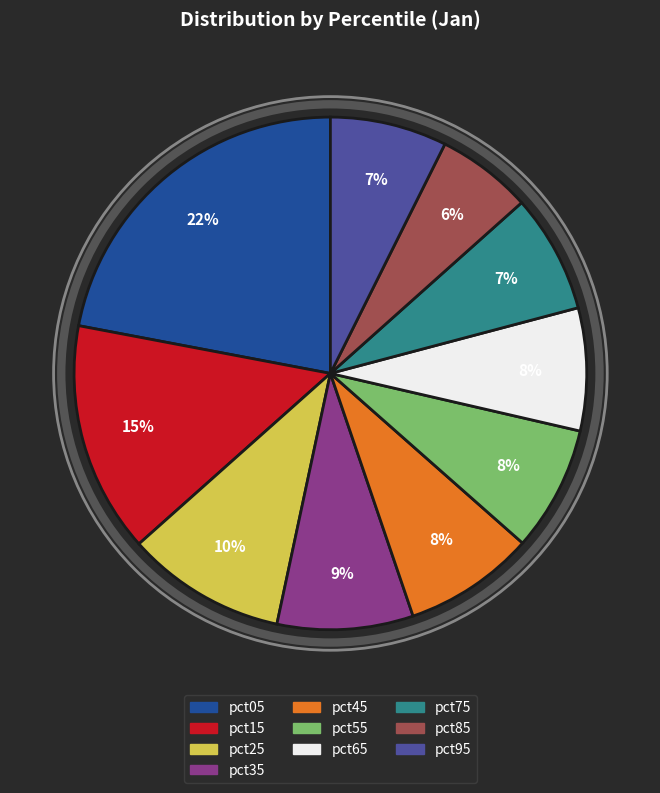

How many segments does this pie chart have?

10